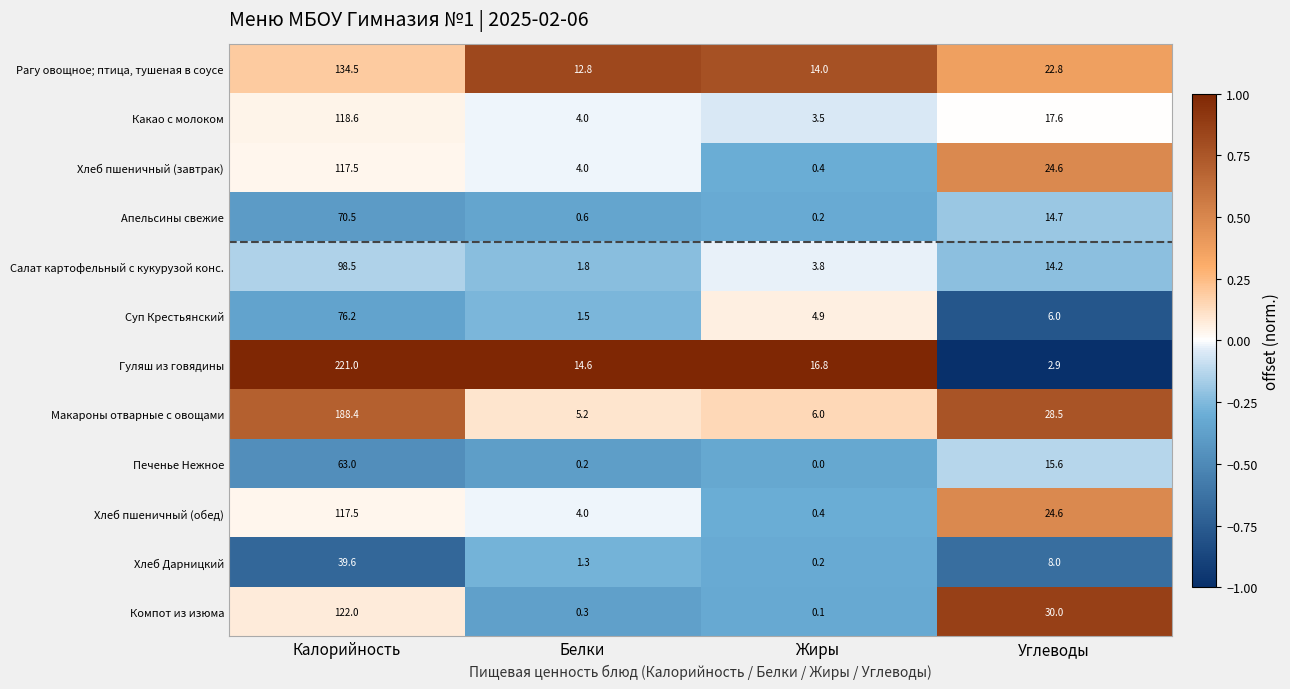

Rank the categories by Компот из изюма value from highest to lowest.

Калорийность, Углеводы, Белки, Жиры